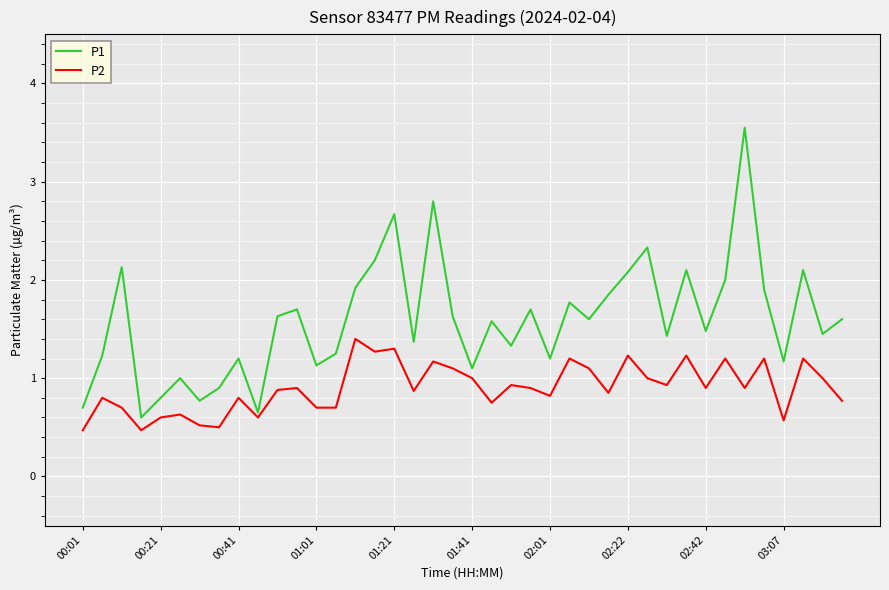

True or false: P1 has more than 1 points higher than both neighbors.

True